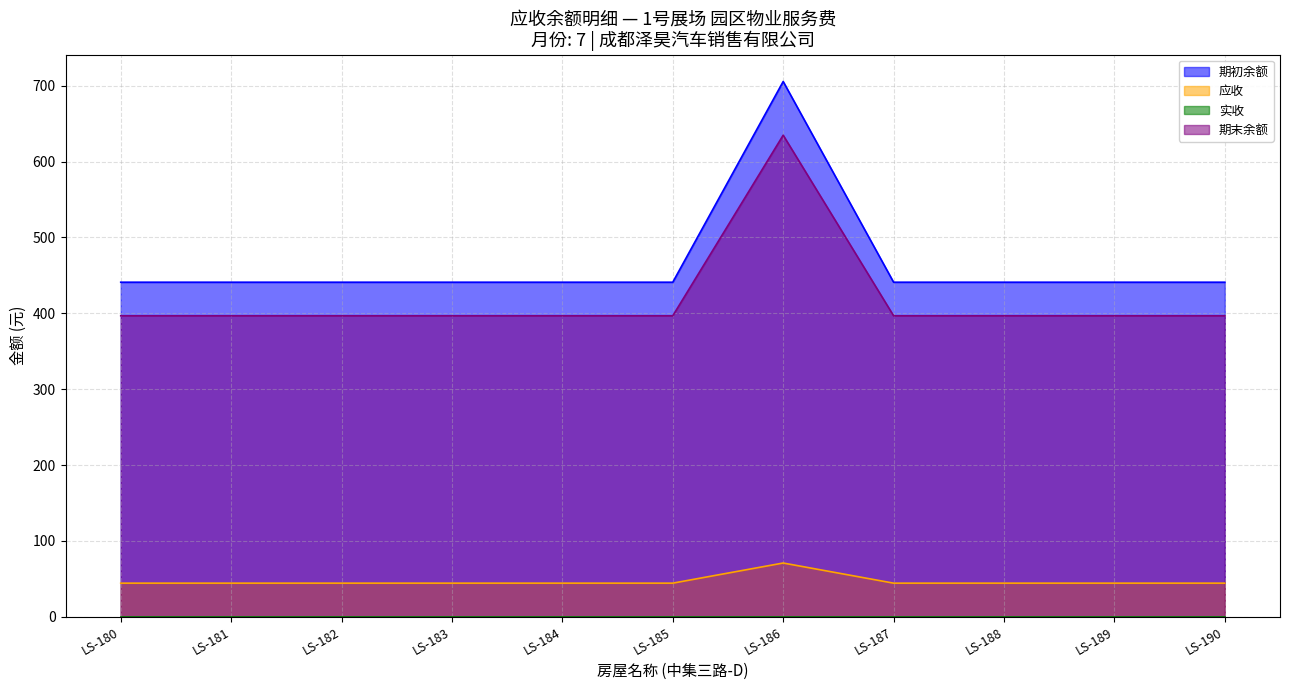

True or false: 期末余额 and 期初余额 intersect in this chart.

False